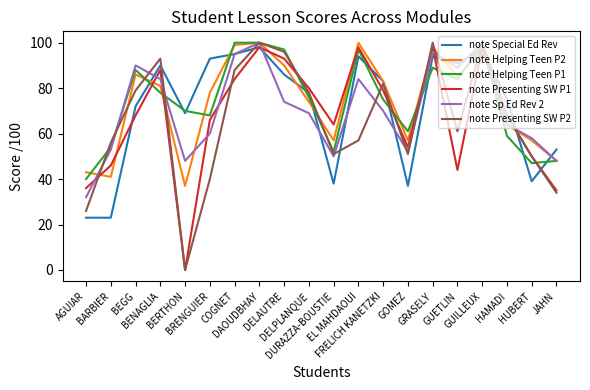

What position from the right is DELPLANQUE?

11